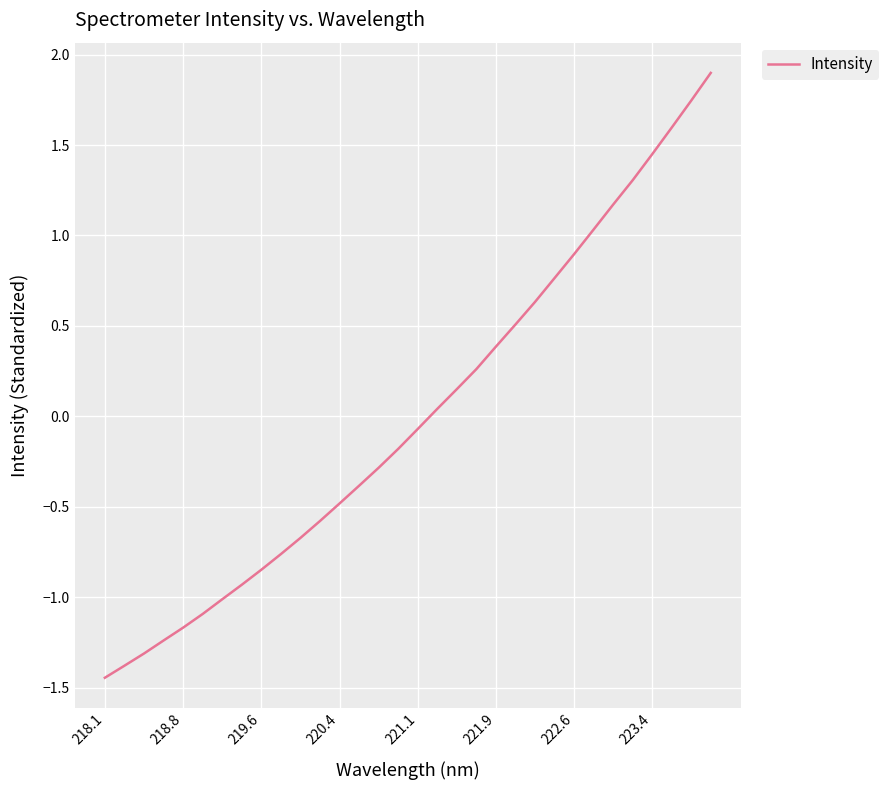

What is the greatest value displayed?

1.9